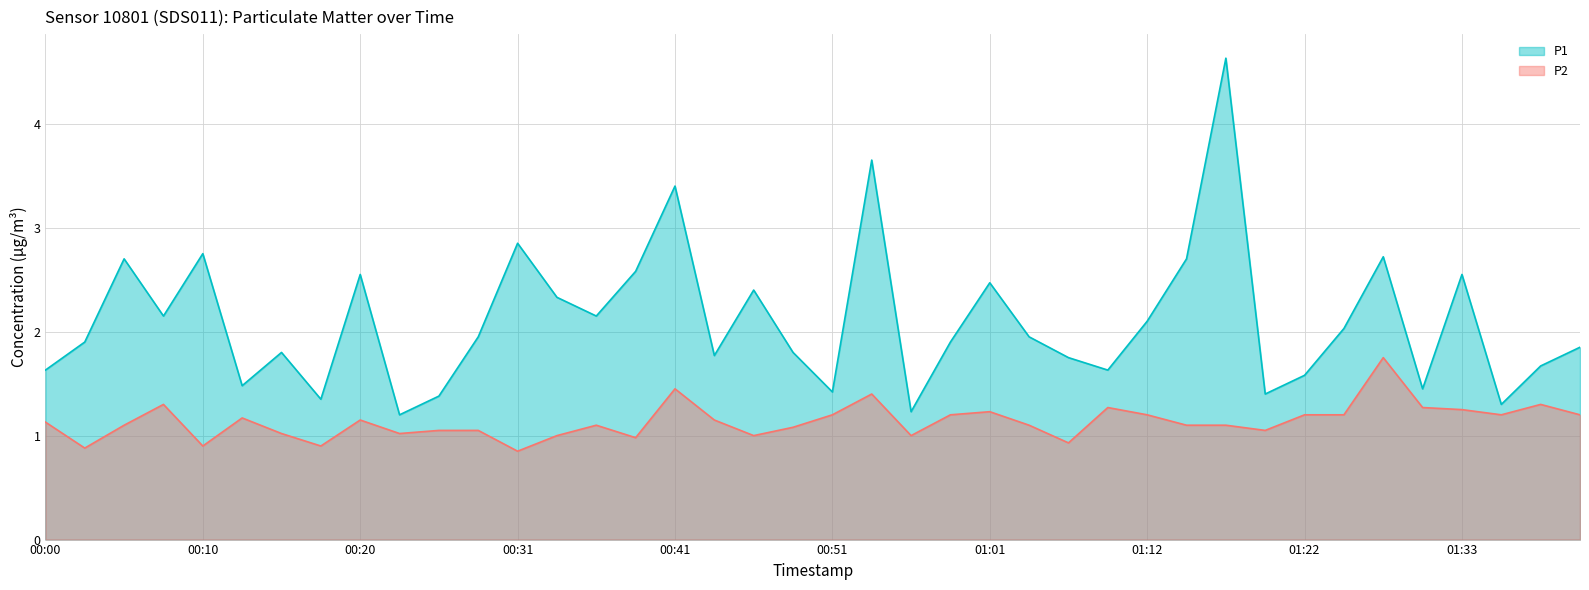

How many lines are shown in the chart?

2